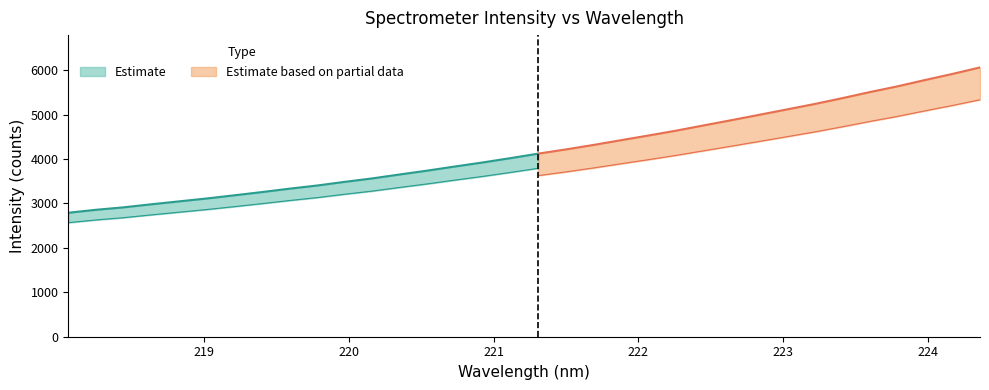

The y series shows 4529.4 at 21. True or false?

True